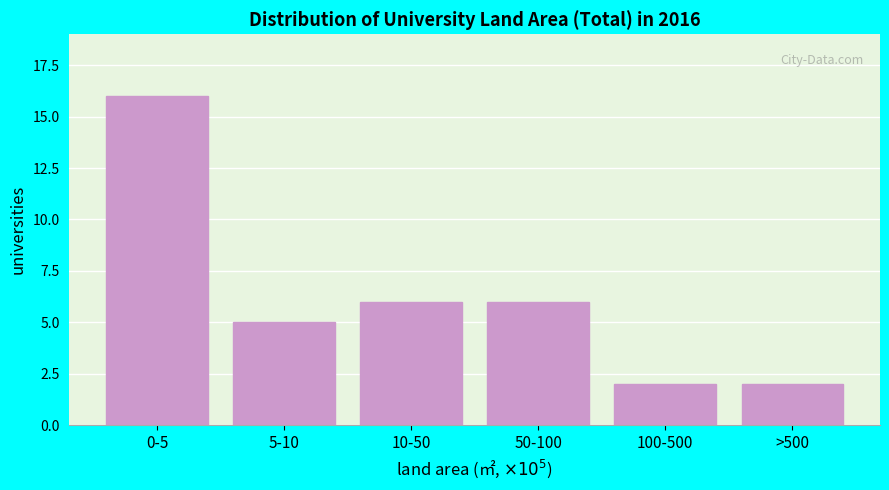

Reading left to right, transcribe all the data shown in this chart.

0-5=16	5-10=5	10-50=6	50-100=6	100-500=2	>500=2